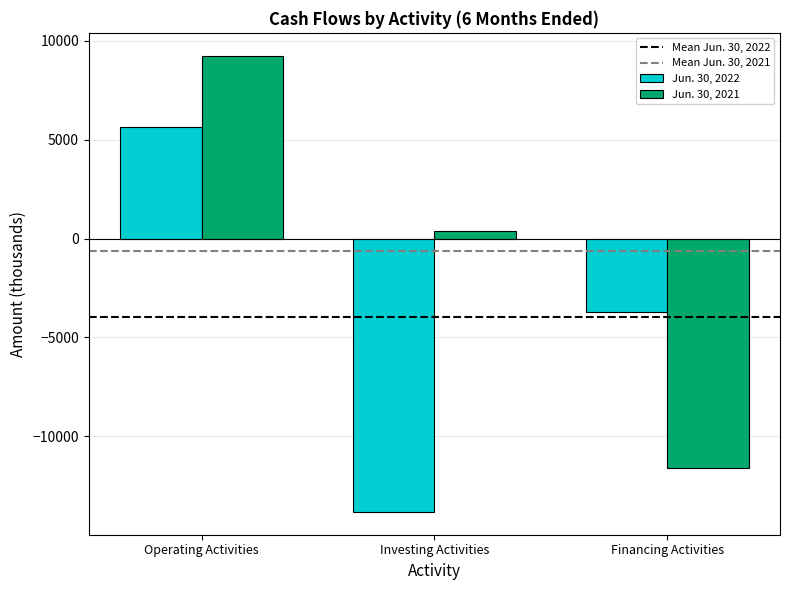

The Jun. 30, 2022 series shows -21455 at Investing Activities. True or false?

False